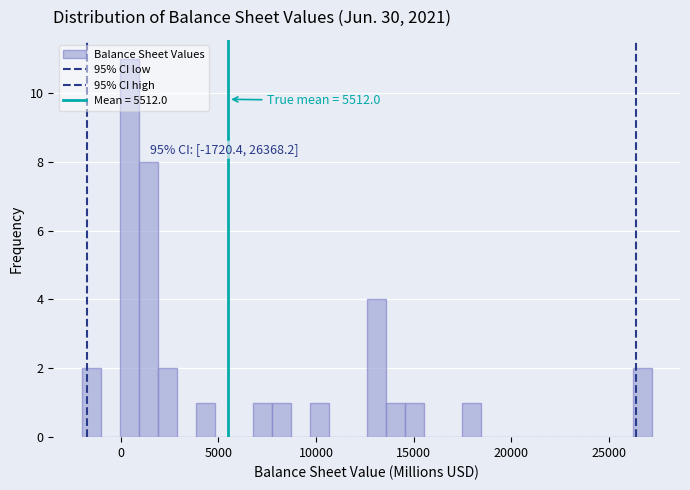

Around what value on the x-axis is the tallest bar? Give the approximate position of its centre, as read against the axis.

500